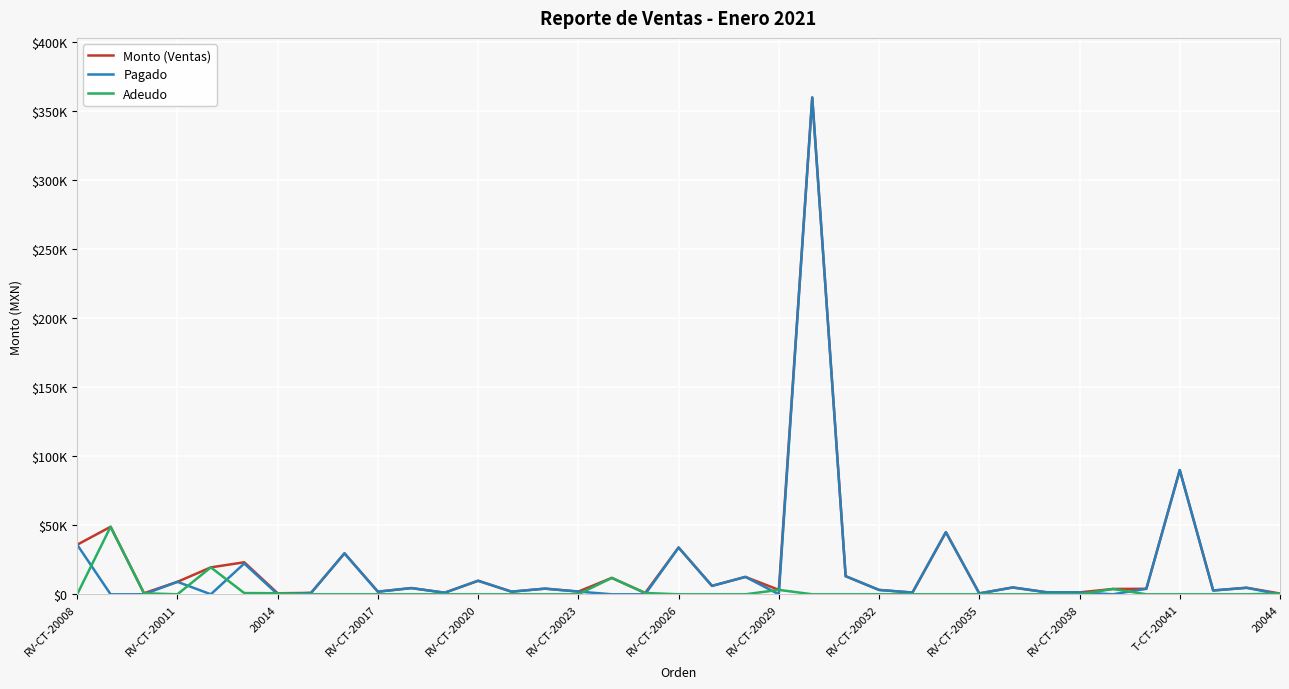

Does the chart have visible grid lines?

Yes